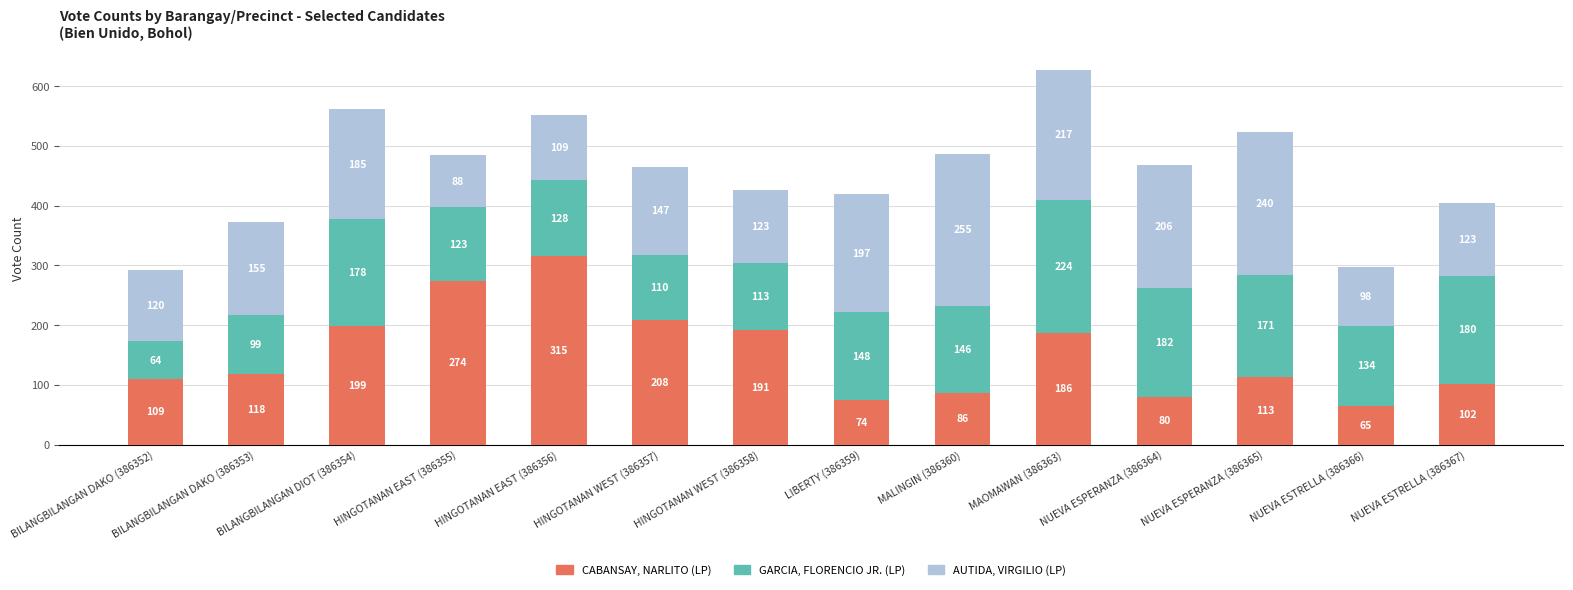

What is the maximum value for CABANSAY, NARLITO (LP)?

315